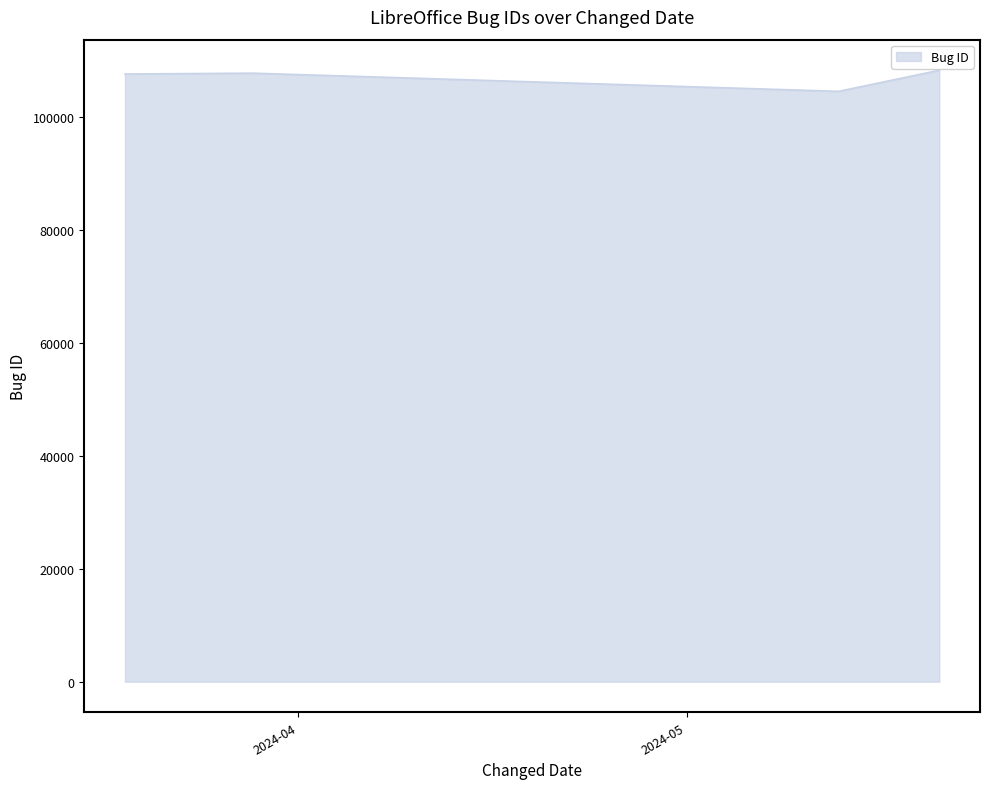

What is the sum of all values?

428098